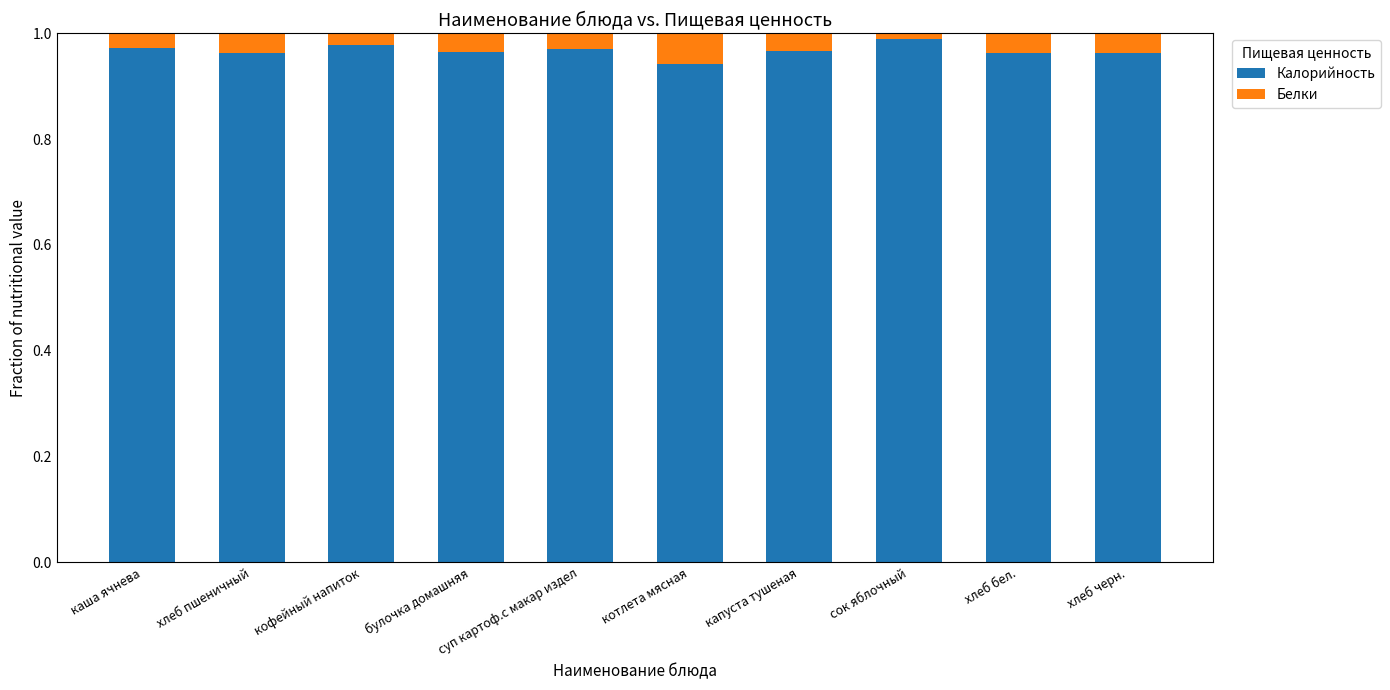

At which label does Калорийность reach its minimum?

котлета мясная